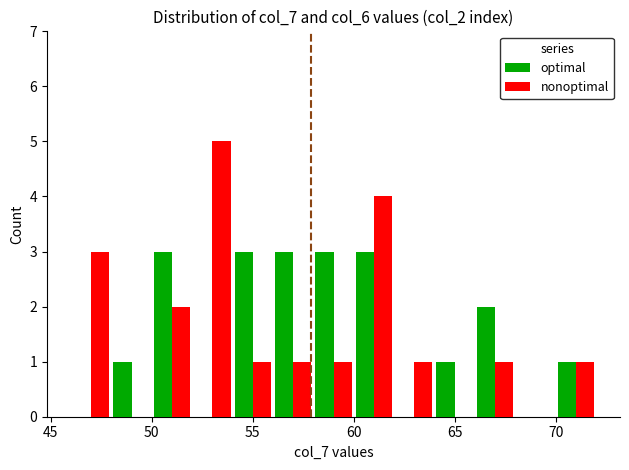

Does the chart contain stacked bars?

No